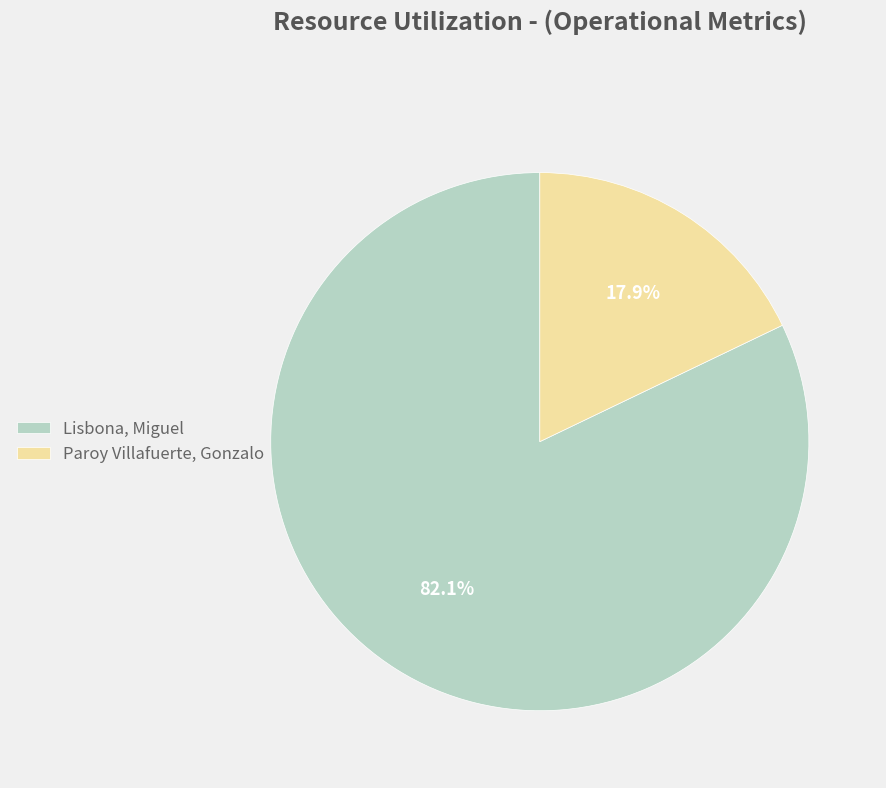

Rank the categories by value from highest to lowest.

Lisbona, Miguel, Paroy Villafuerte, Gonzalo